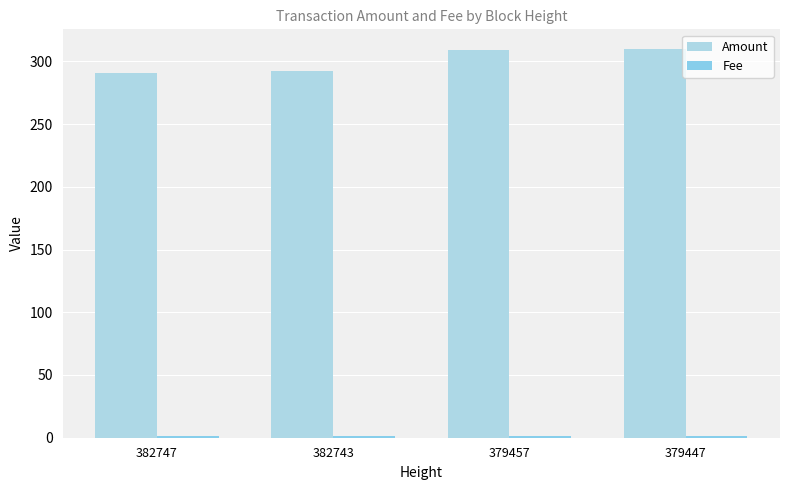

What is the value of the Fee bar at the 3rd from the left?

1